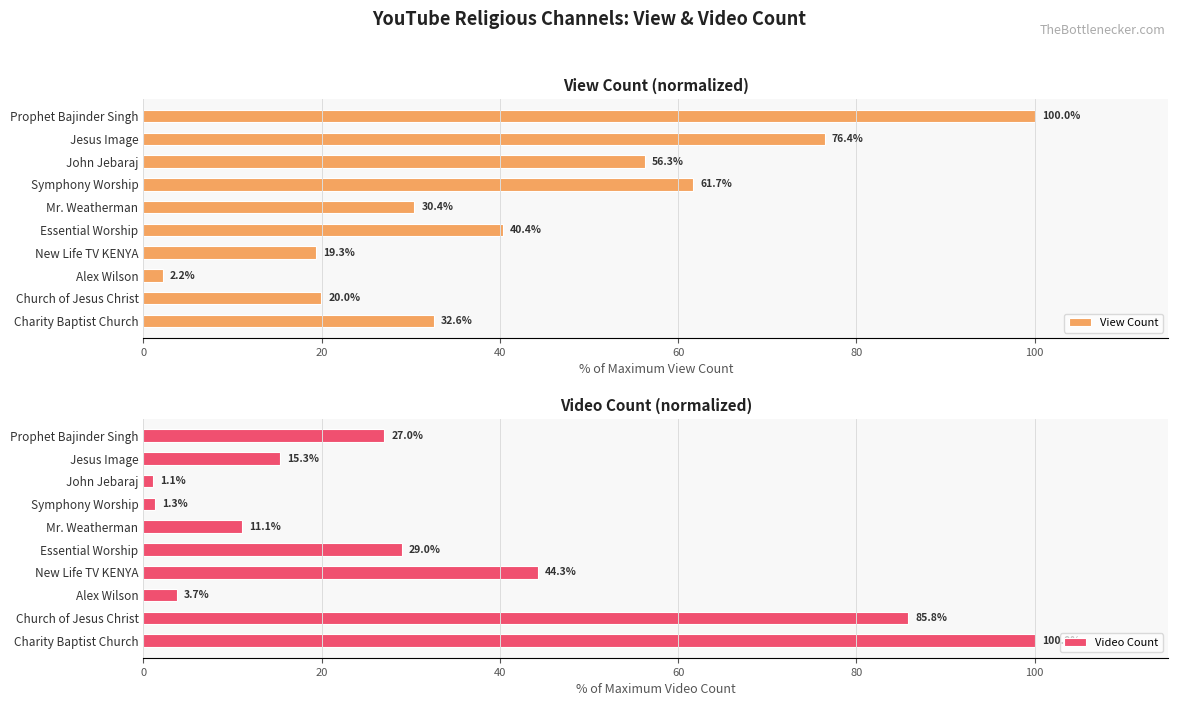

What is the sum of the View Count values at Essential Worship and Jesus Image?

116.8